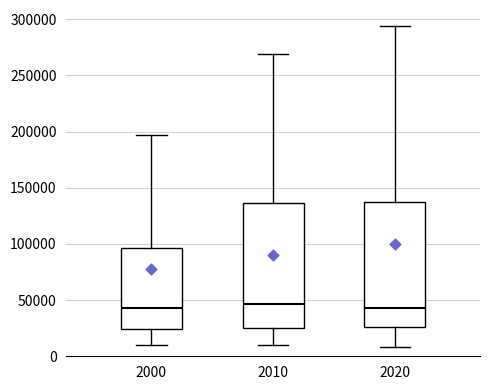

Reading left to right, transcribe this box plot: for each box, give where its median line is, the range the box spans, and where its two whiskers end, as read against the y-axis. The values are not printed on the chart, so give them approximately, as read against the axis.

2000: median 45000, box 25000 to 95000, whiskers 10000 to 195000
2010: median 45000, box 25000 to 135000, whiskers 10000 to 270000
2020: median 45000, box 25000 to 135000, whiskers 10000 to 295000